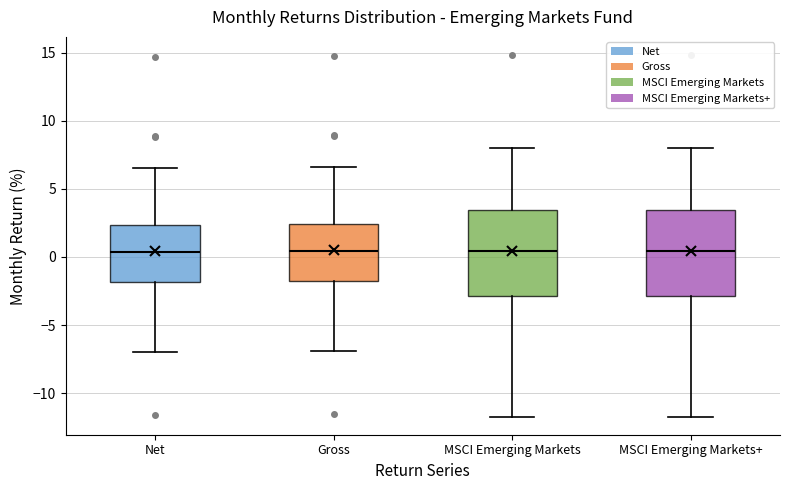

Where is the lower edge of the box for Net on the y-axis? The values are not printed on the chart, so give them approximately, as read against the axis.

-2.0